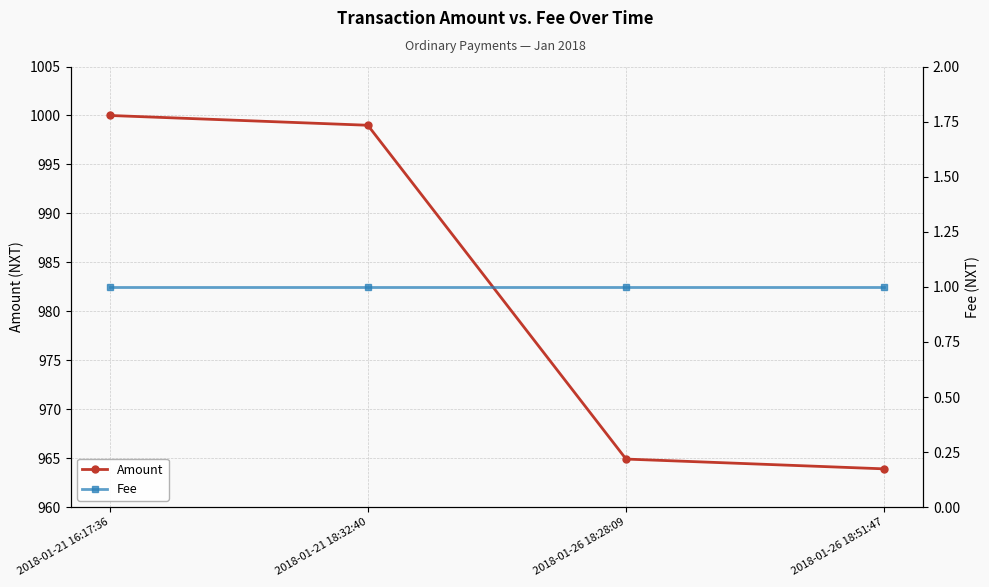

What is the greatest value displayed?

1000.0